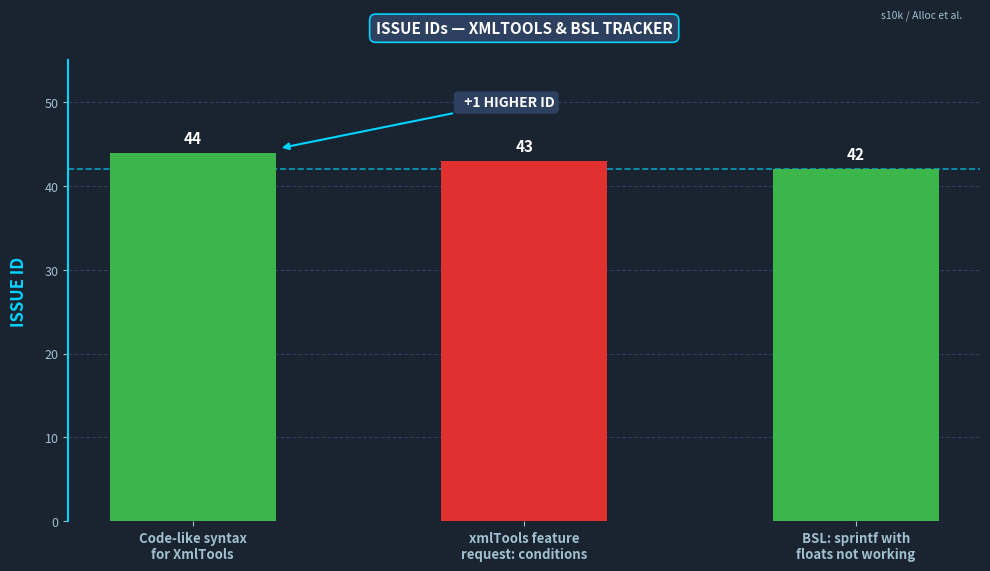

What is the sum of all values?

129